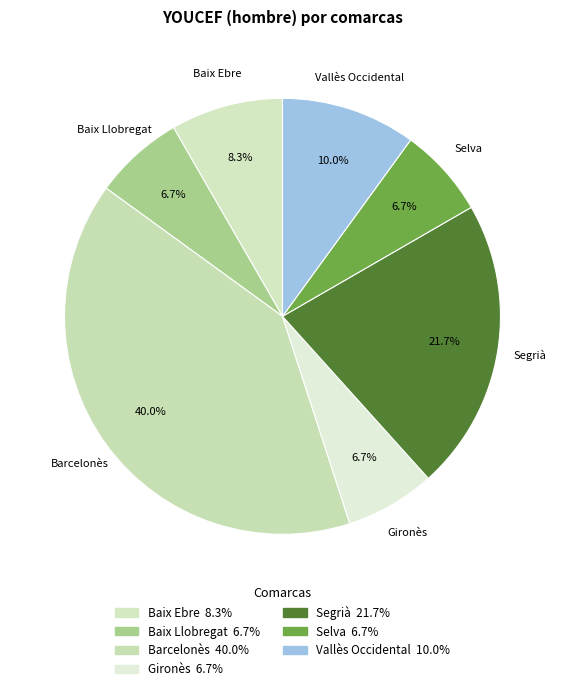

To the nearest percent, what is the average slice percentage?

14%